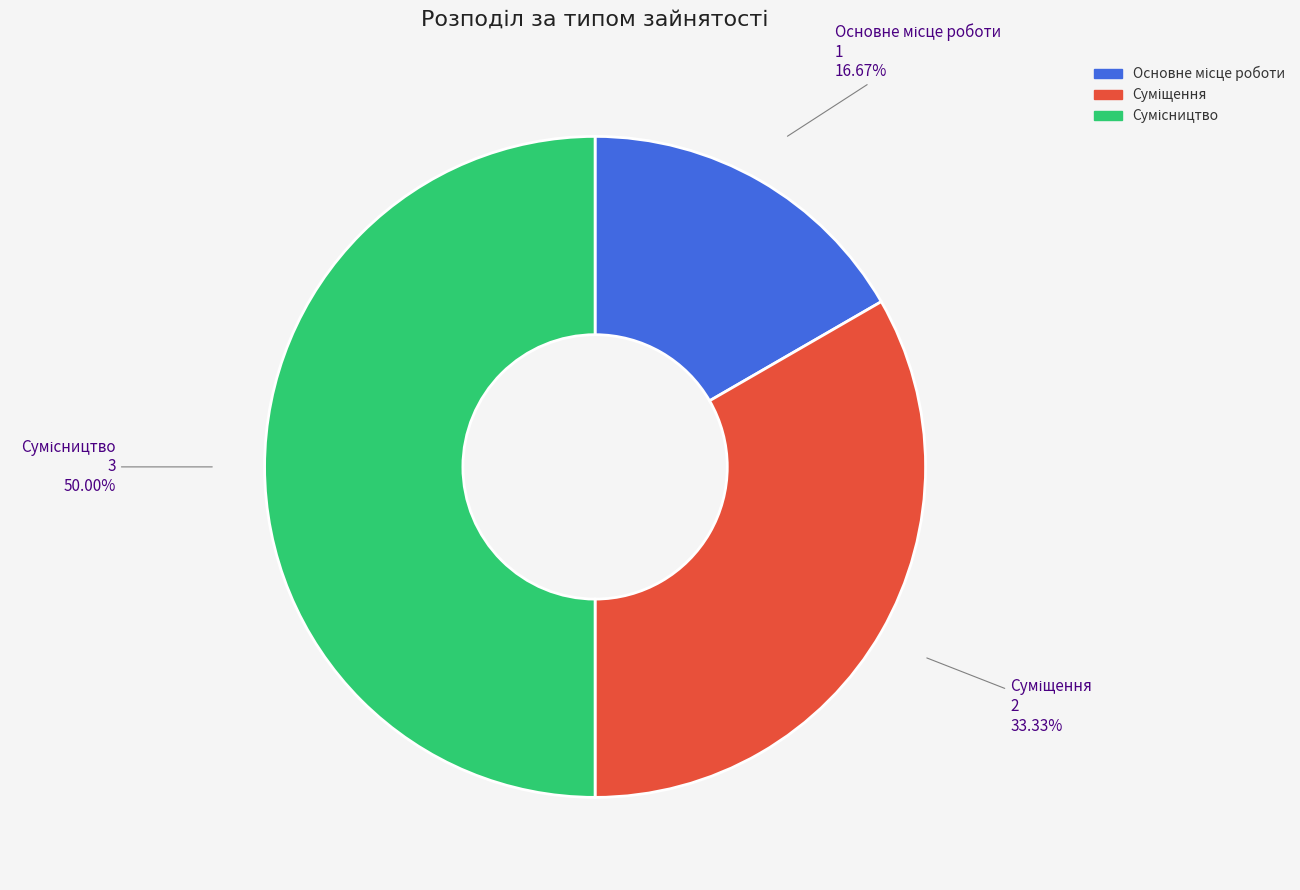

Count the number of slices in the pie.

3